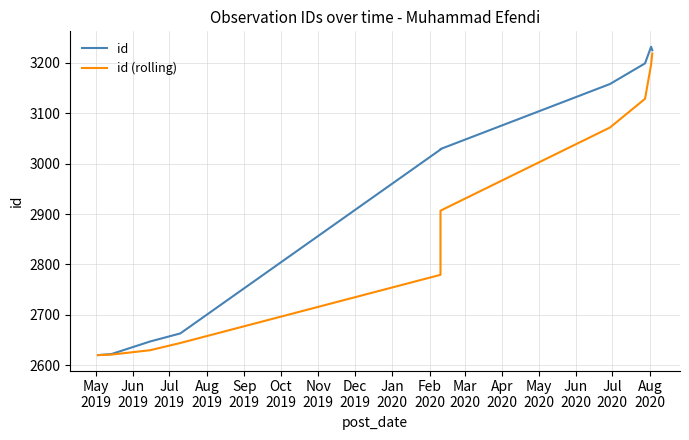

Rank the series by their maximum value, from highest to lowest.

id, id (rolling)